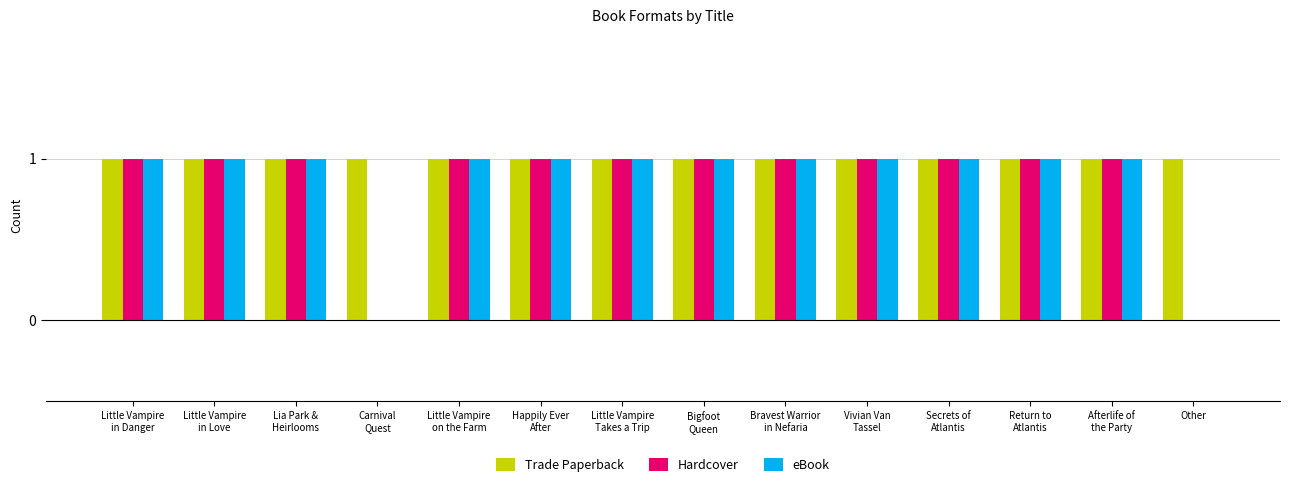

Which series has the largest total across all categories?

Trade Paperback